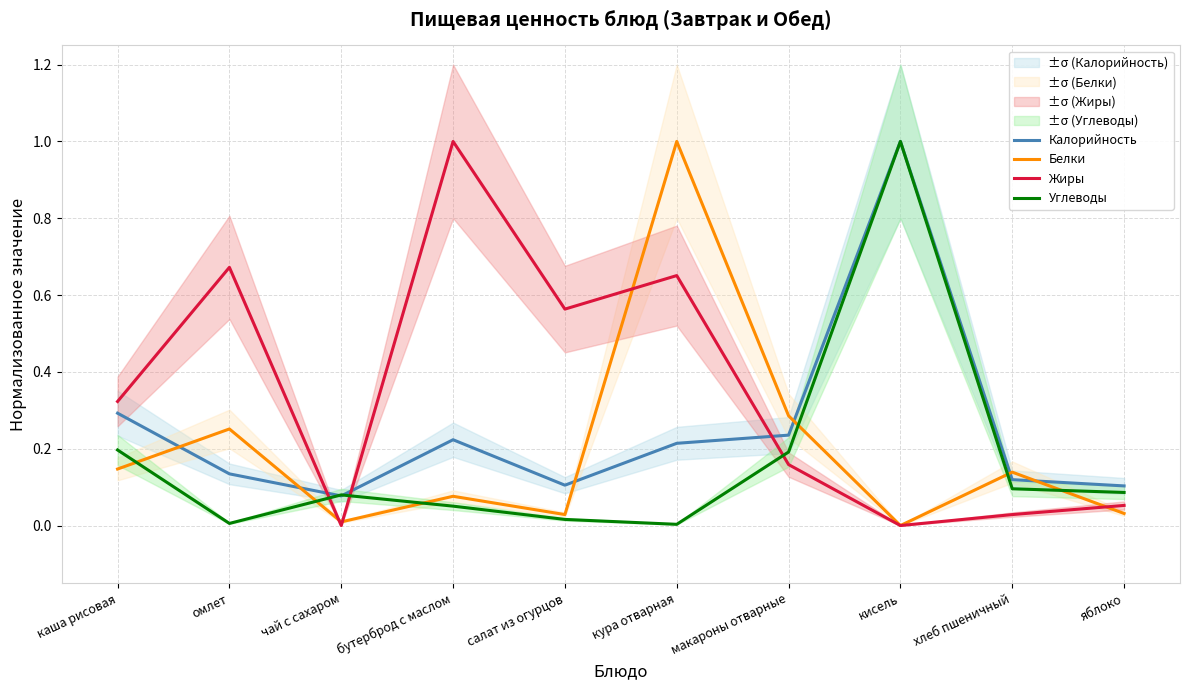

What is the label of the 3rd point from the left?

чай с сахаром